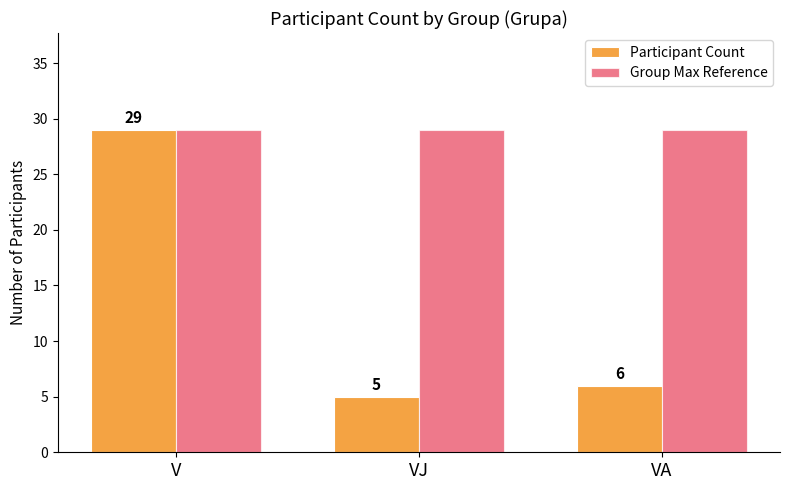

List the labels in order of Participant Count value, smallest first.

VJ, VA, V